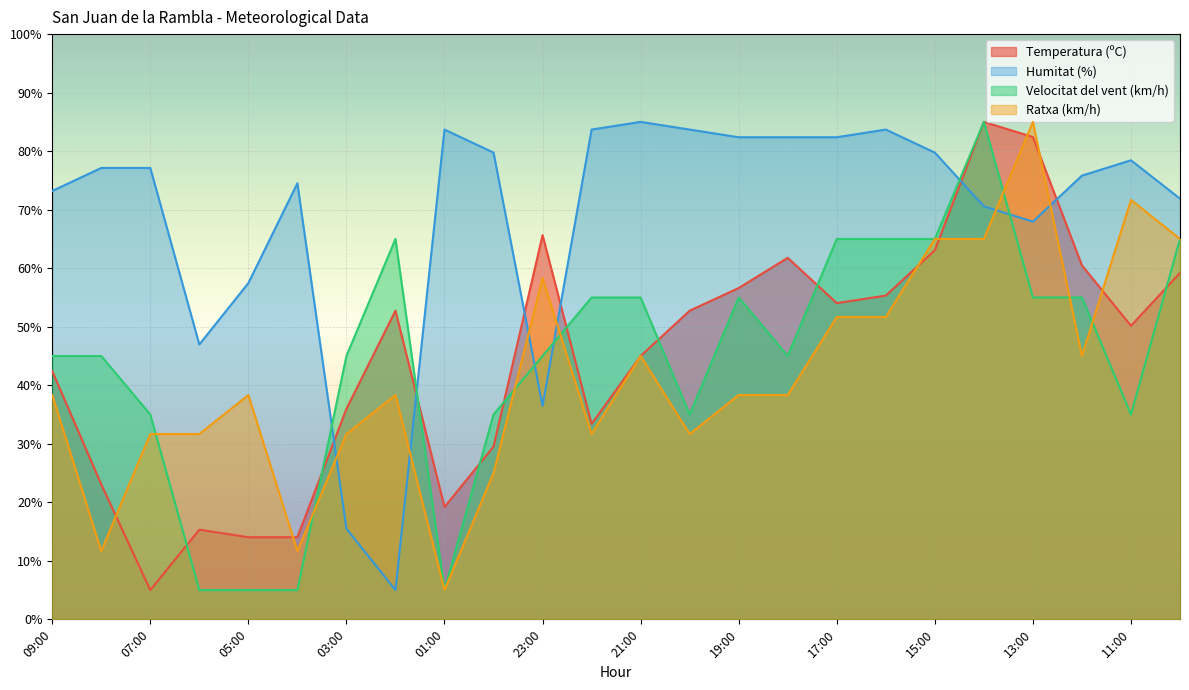

How many intersections are there between Temperatura (ºC) and Humitat (%)?

6